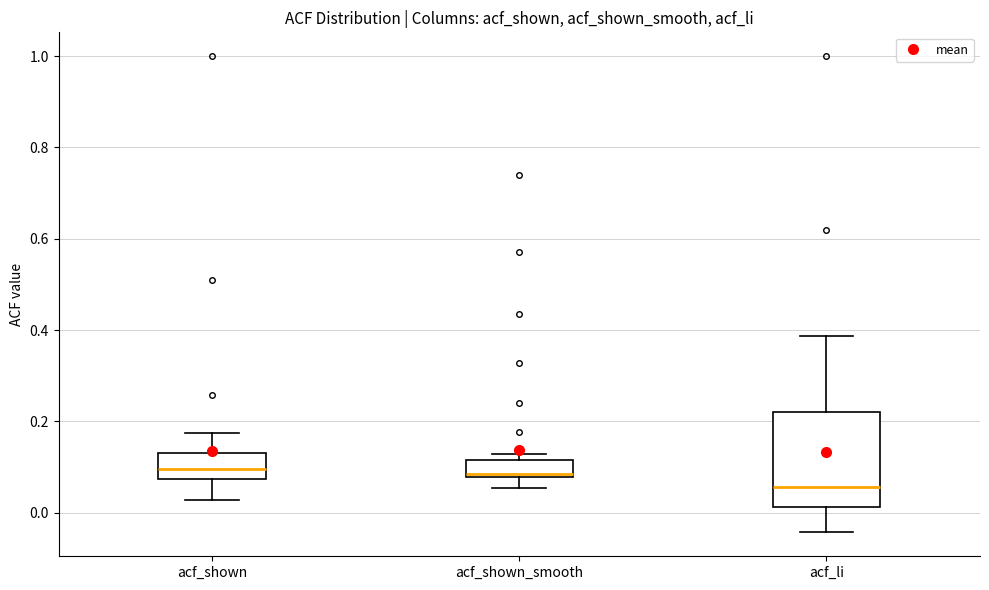

Where does the lower whisker of the box for acf_shown_smooth end on the y-axis? The values are not printed on the chart, so give them approximately, as read against the axis.

0.06